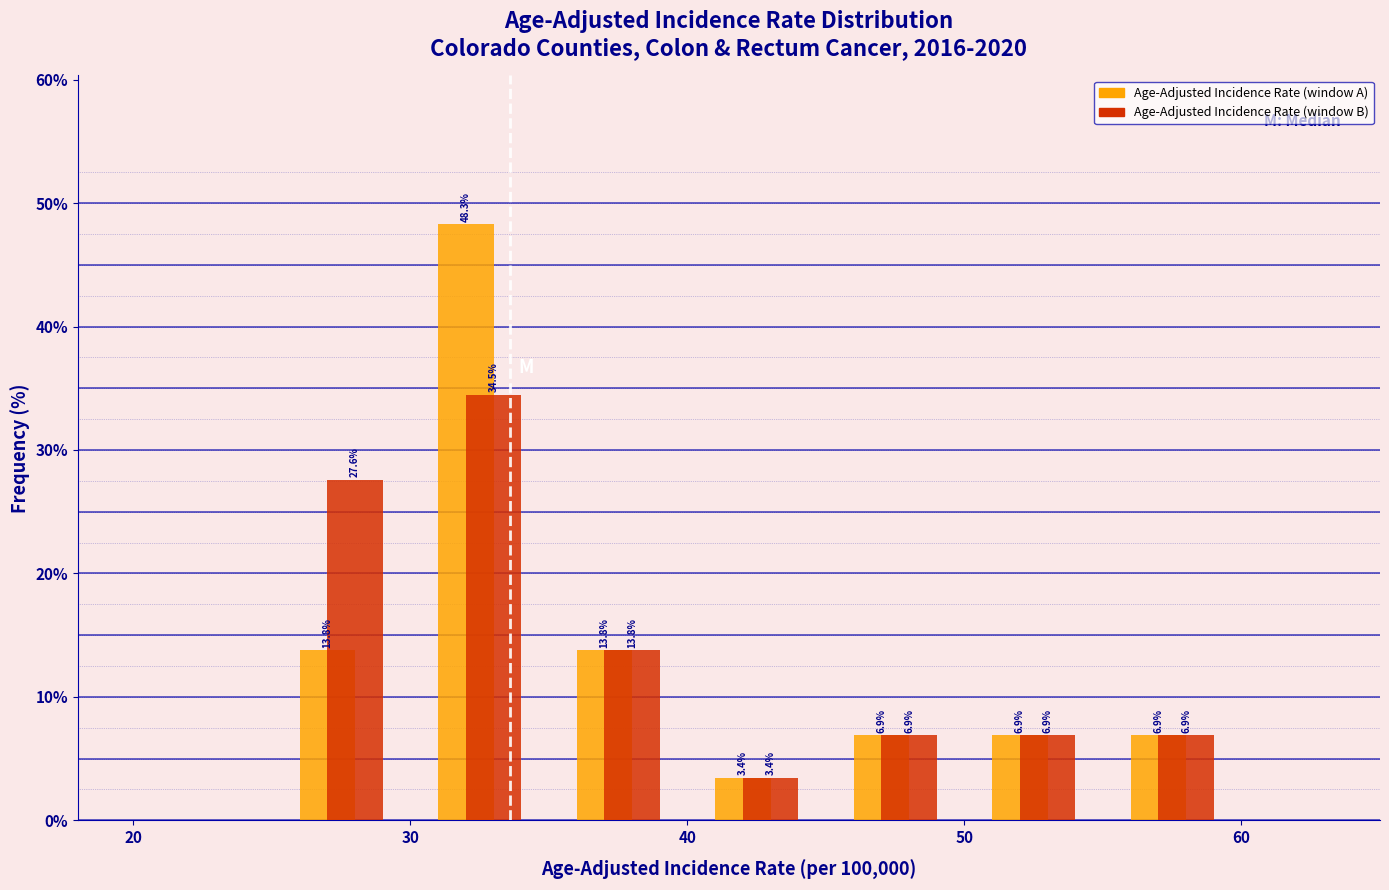

In the Age-Adjusted Incidence Rate (window A) series, which range on the x-axis has the tallest bar?

30 to 35